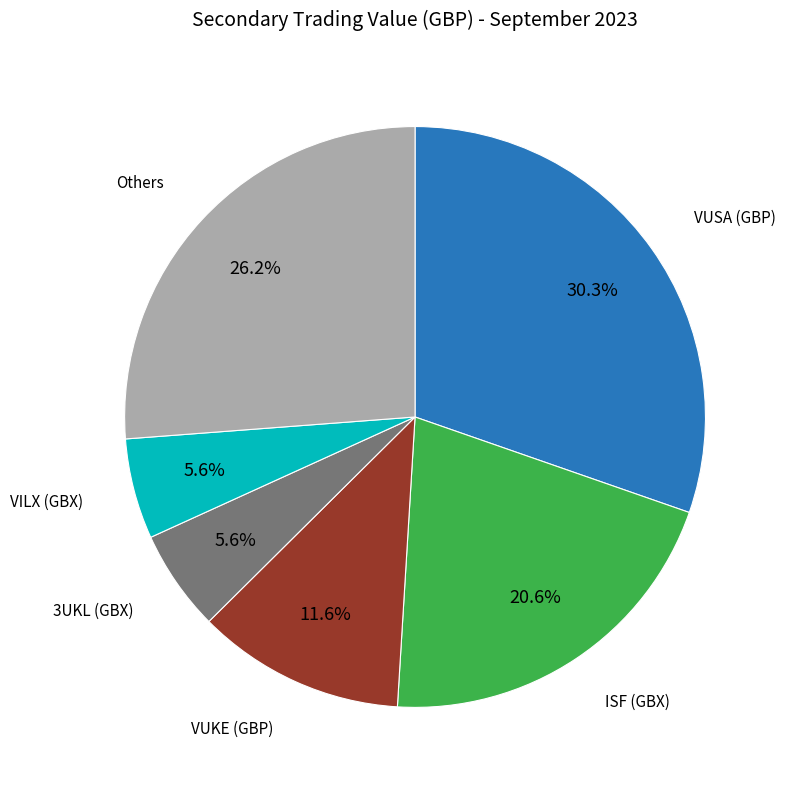

Does any single category account for the majority?

No